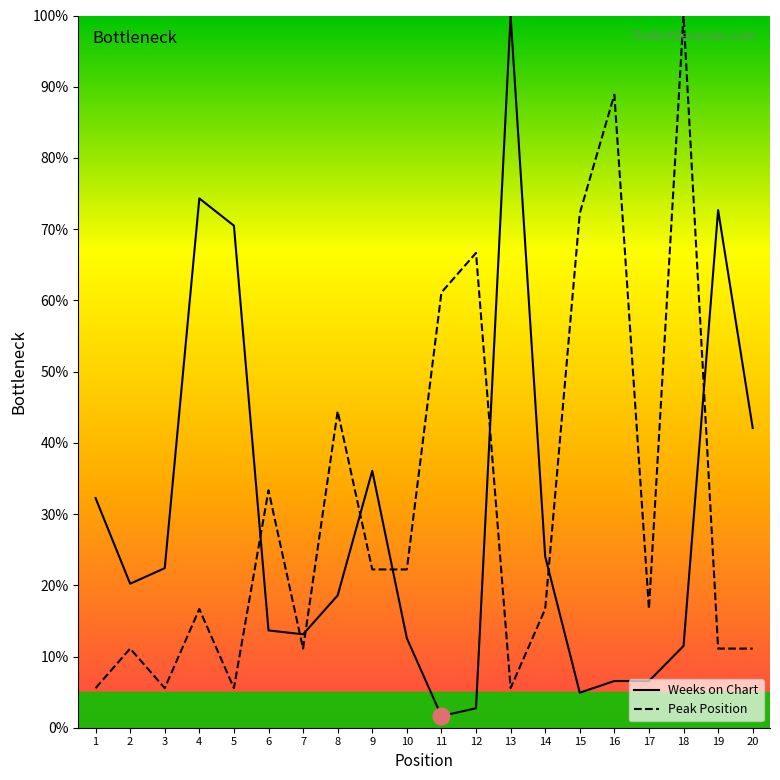

Which series has the largest range (max minus min)?

Weeks on Chart